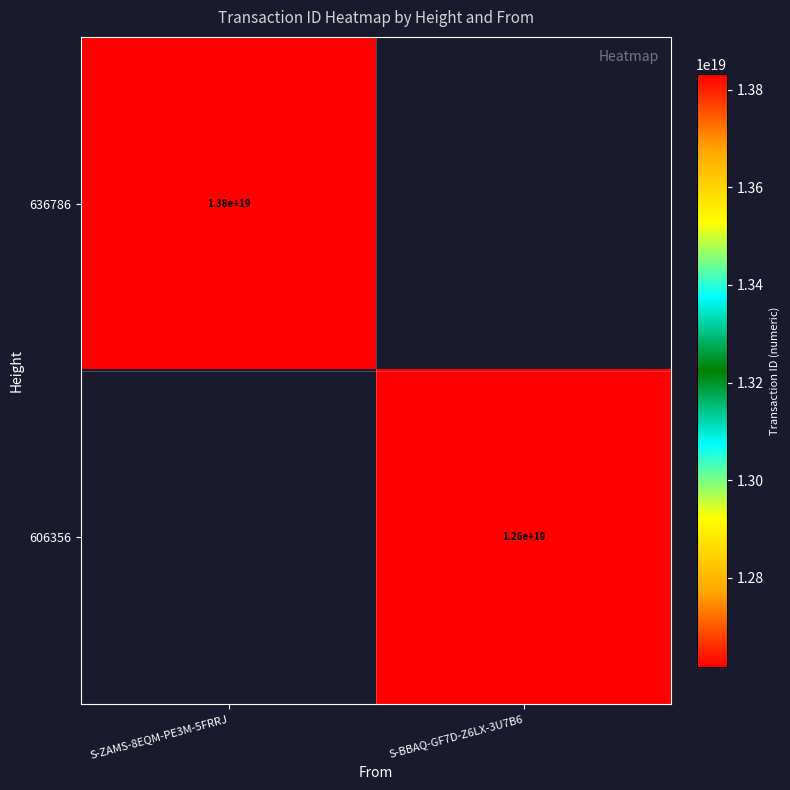

The value of 606356 at S-BBAQ-GF7D-Z6LX-3U7B6 is 12600000000000000000. True or false?

True